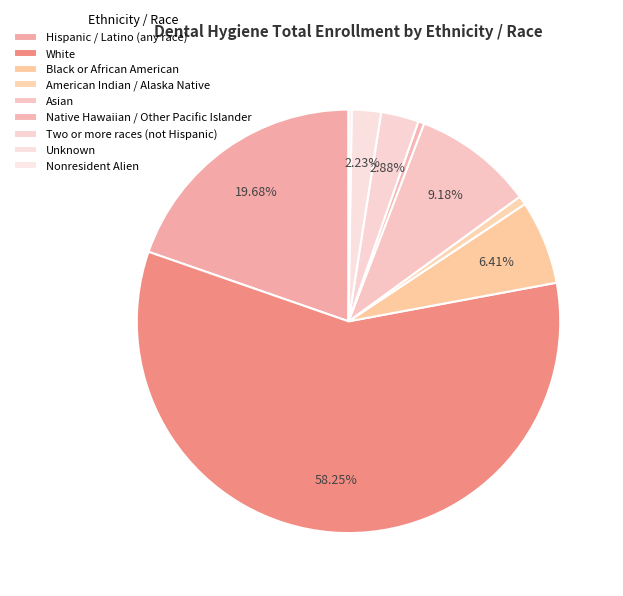

How many segments does this pie chart have?

9